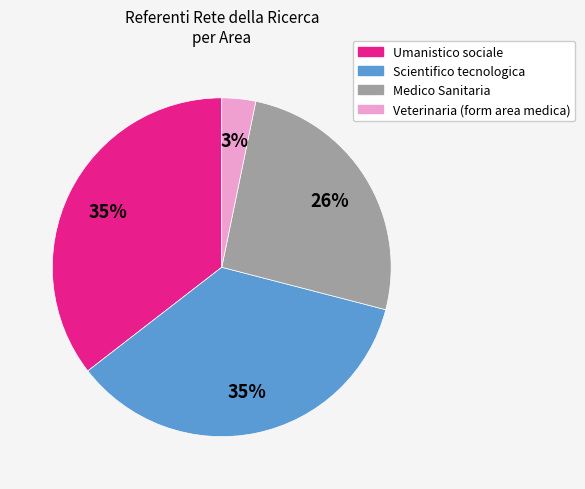

Which has a higher value, Umanistico sociale or Veterinaria (form area medica)?

Umanistico sociale